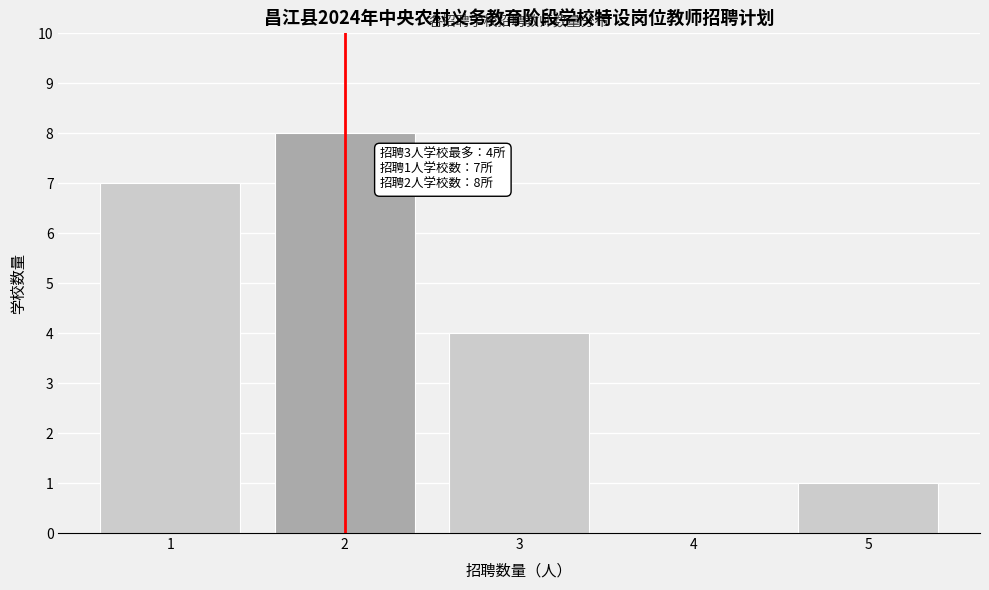

Reading right to left, extract all data points from this chart.

5=1	4=0	3=4	2=8	1=7